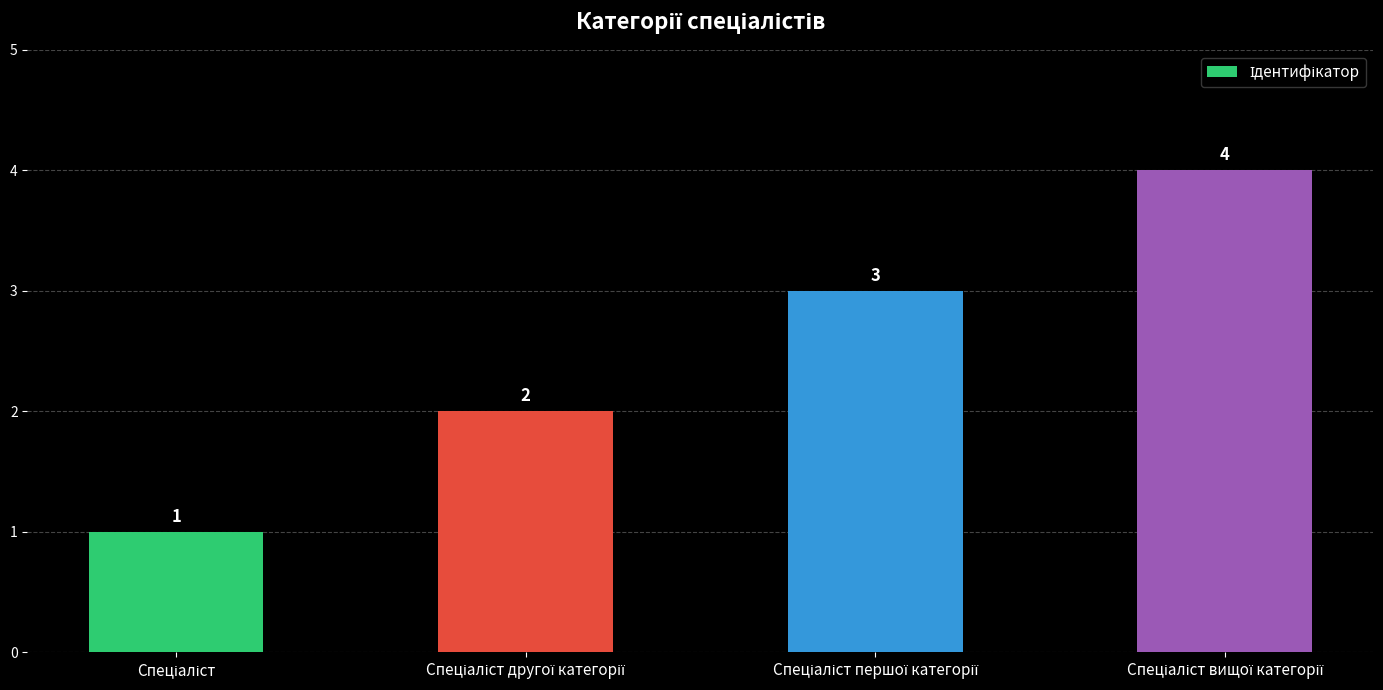

What is the smallest value displayed?

1